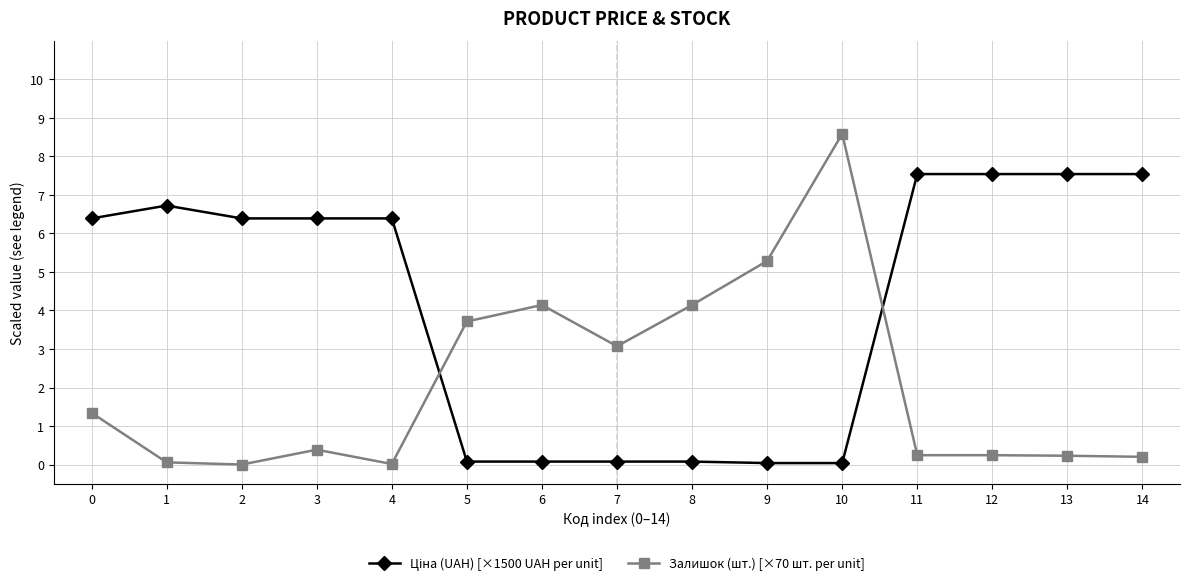

Which series has the largest range (max minus min)?

Залишок (шт.) [×70 шт. per unit]